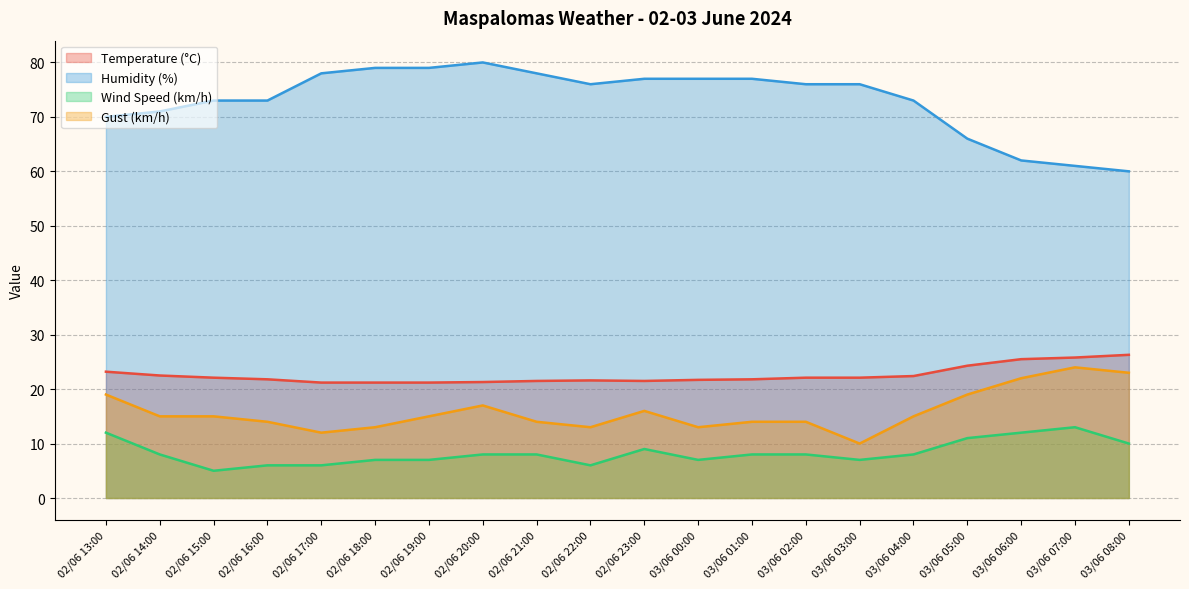

How many series are shown in this chart?

4